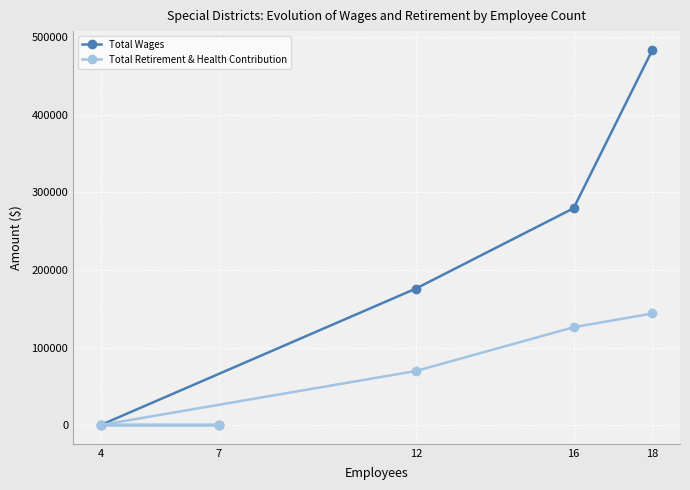

Between 12 and 16, which series saw the biggest shift?

Total Wages